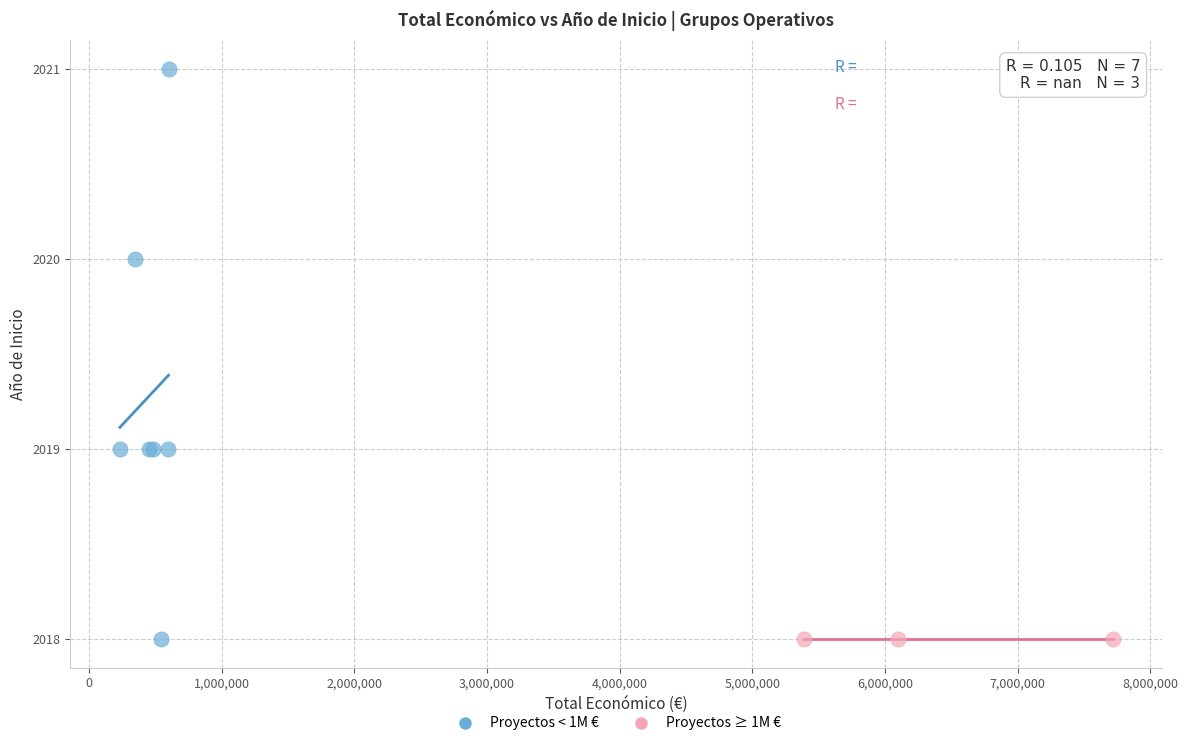

Which series contains the highest Y value?

Proyectos < 1M €